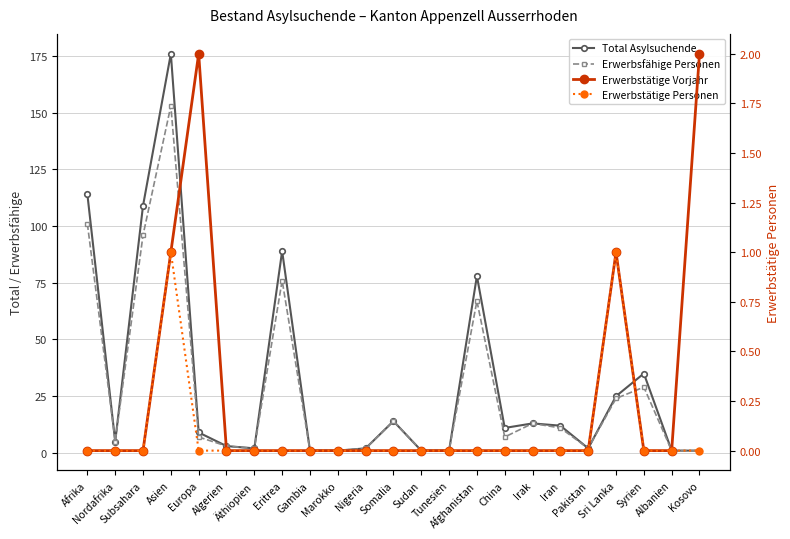

What is the difference between the maximum and second lowest values in the Total Asylsuchende series?

175